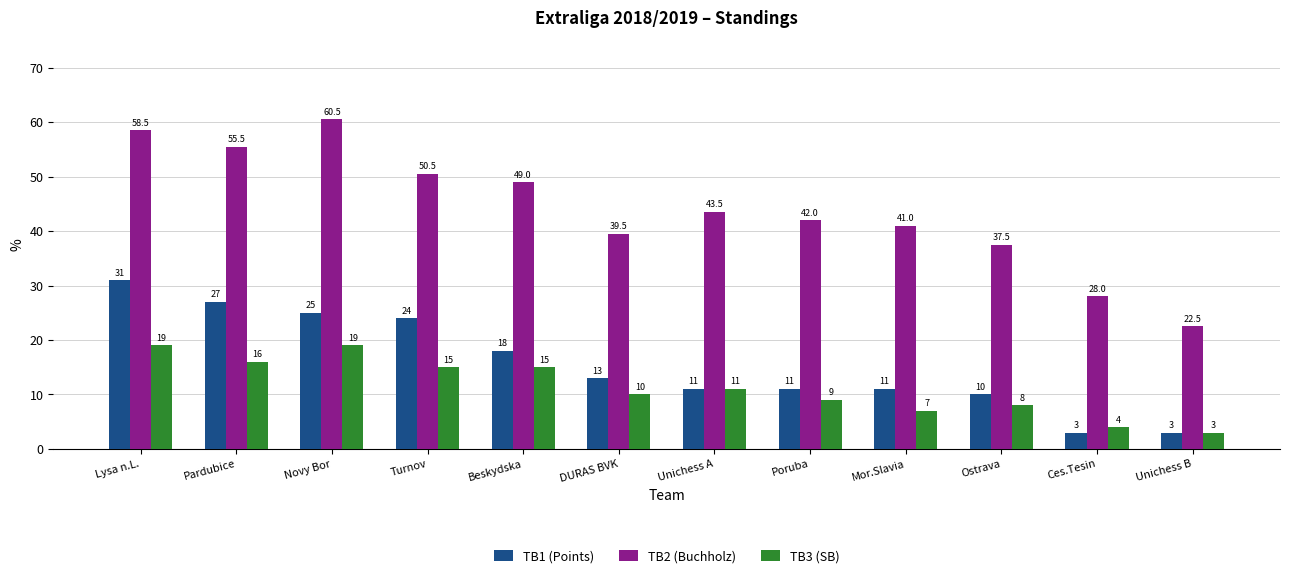

What is the sum of all TB1 (Points) values?

187.0